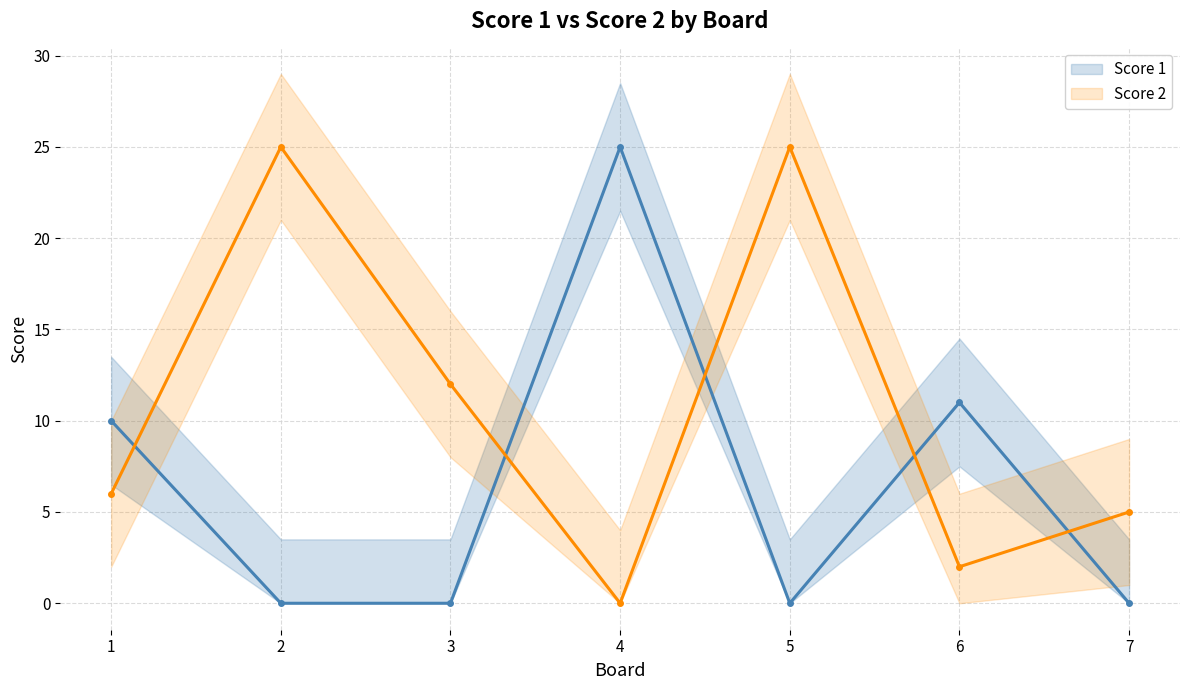

Which has a higher value, 2 or 4?

4